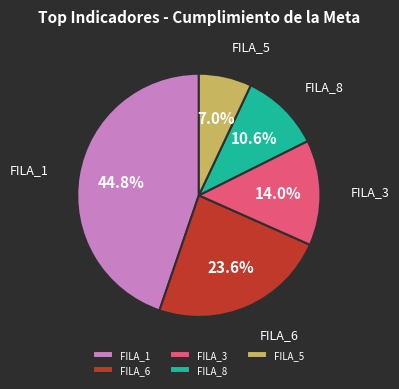

Rank the categories by value from highest to lowest.

FILA_1, FILA_6, FILA_3, FILA_8, FILA_5